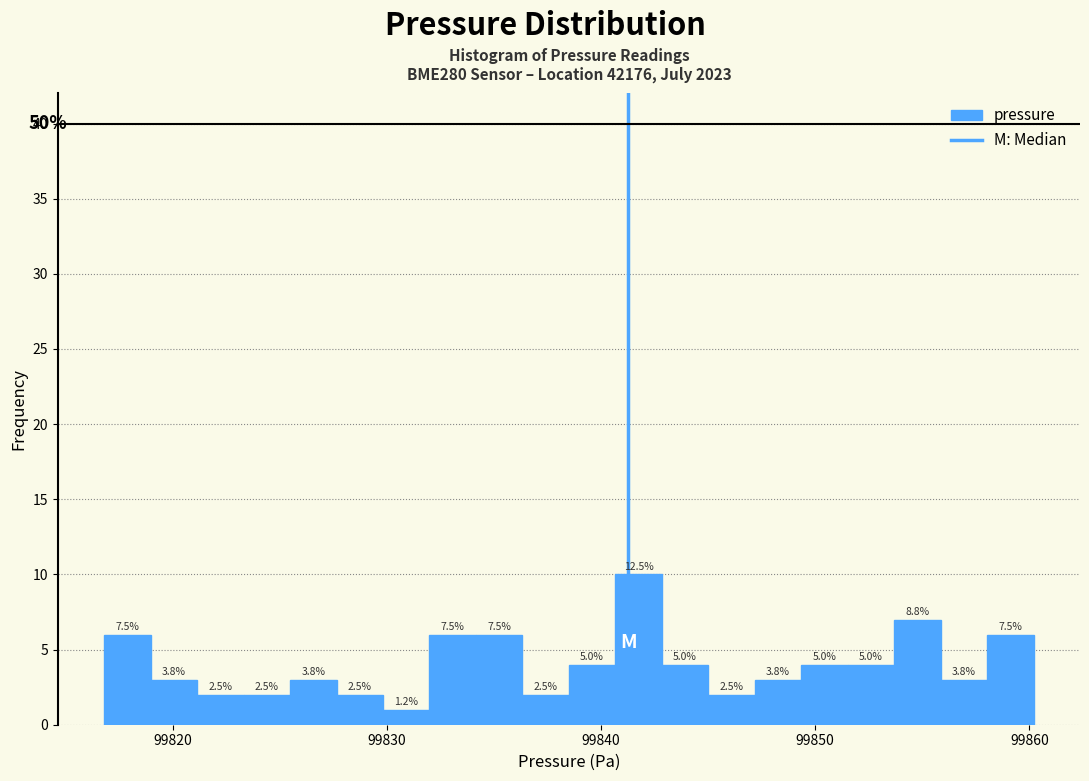

Read against the x-axis, roughly where is the centre of the tallest bar?

99842